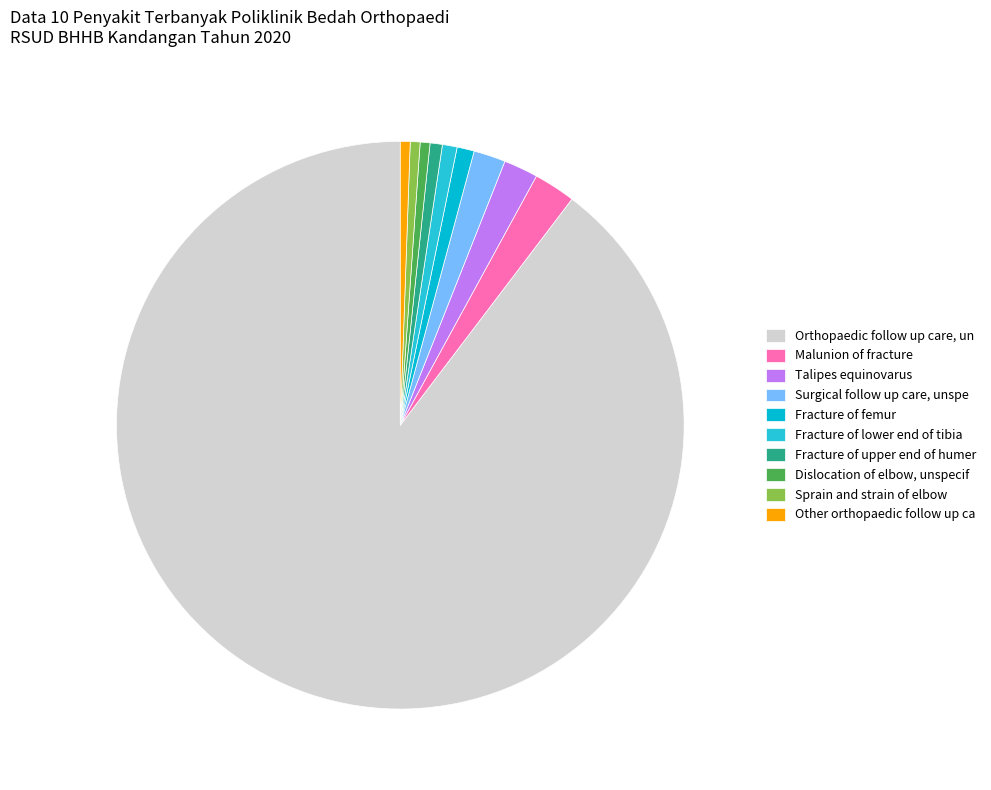

To the nearest percent, what is the difference between the largest and smallest slice percentages?

89%